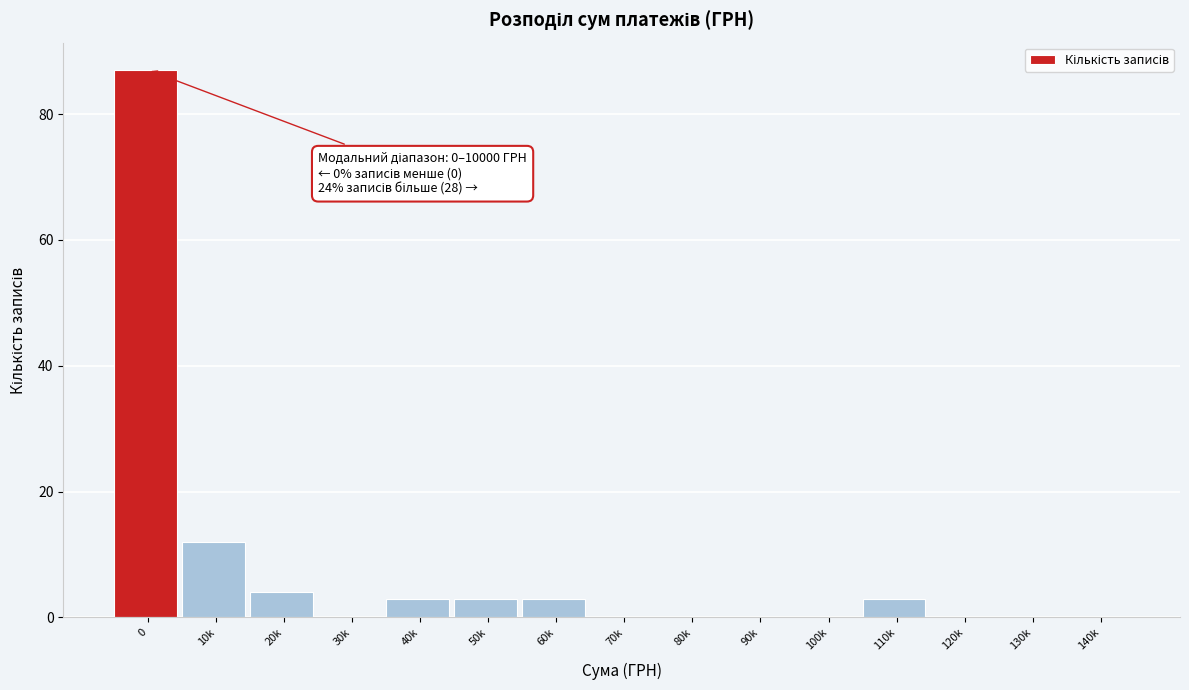

Reading right to left, what are all the values shown in this chart?

140k=0	130k=0	120k=0	110k=3	100k=0	90k=0	80k=0	70k=0	60k=3	50k=3	40k=3	30k=0	20k=4	10k=12	0=87